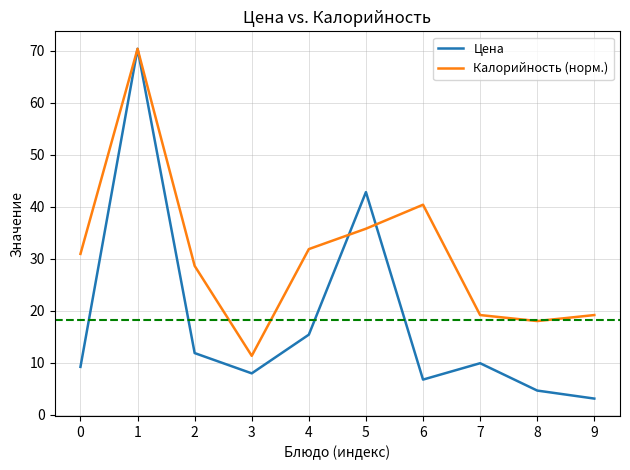

At which category does the chart reach its minimum across all series?

9